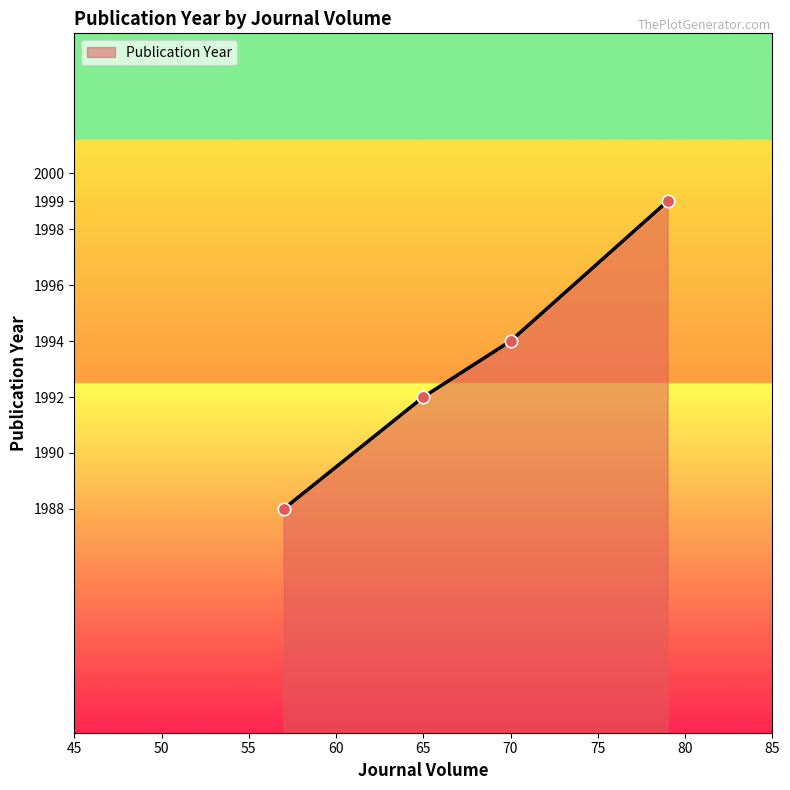

What is the smallest value displayed?

1988